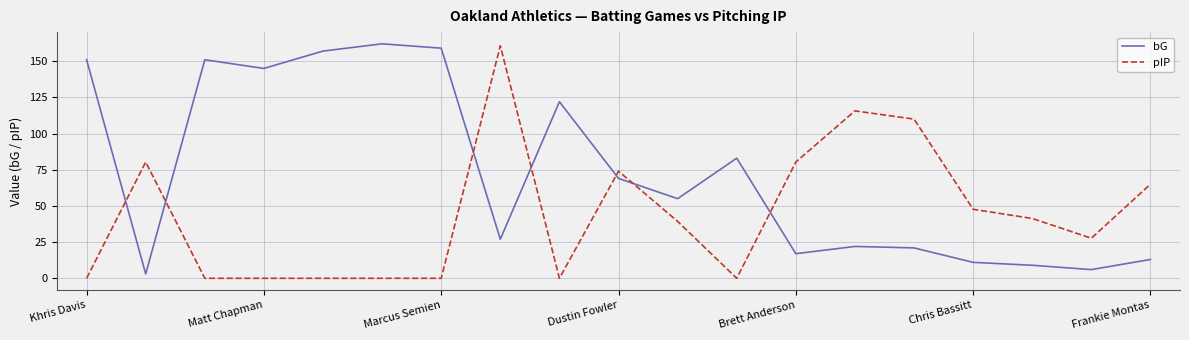

After their last crossing, which series has the higher values: pIP or bG?

pIP